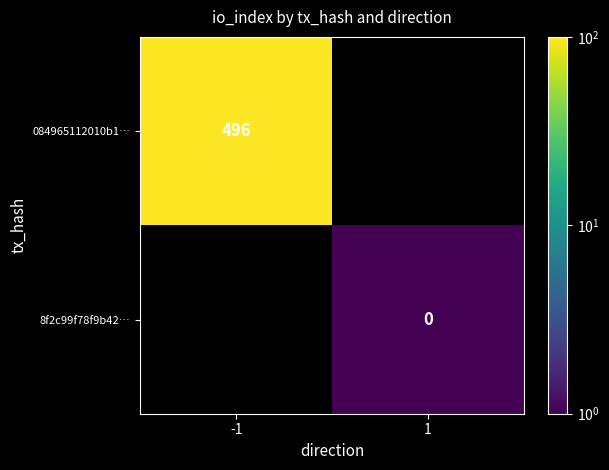

Which label corresponds to the smallest value in the chart?

1